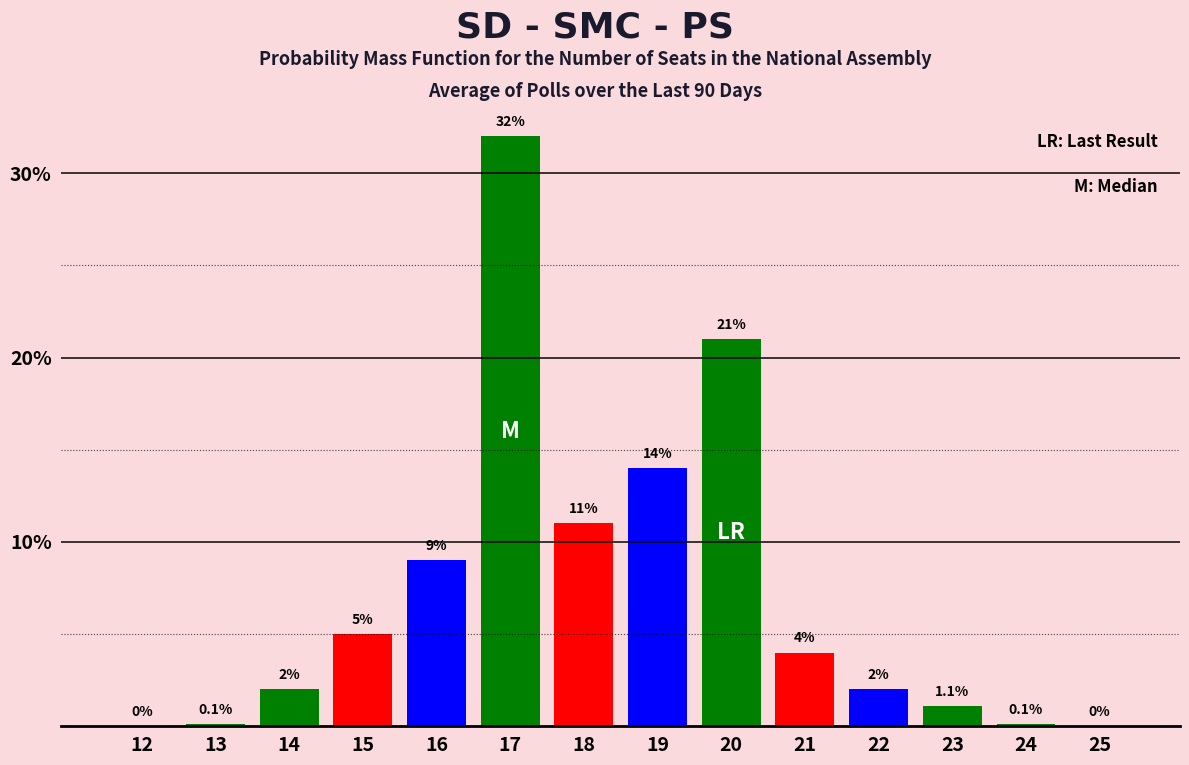

Reading left to right, extract all data points from this chart.

12=0.0	13=0.1	14=2.0	15=5.0	16=9.0	17=32.0	18=11.0	19=14.0	20=21.0	21=4.0	22=2.0	23=1.1	24=0.1	25=0.0